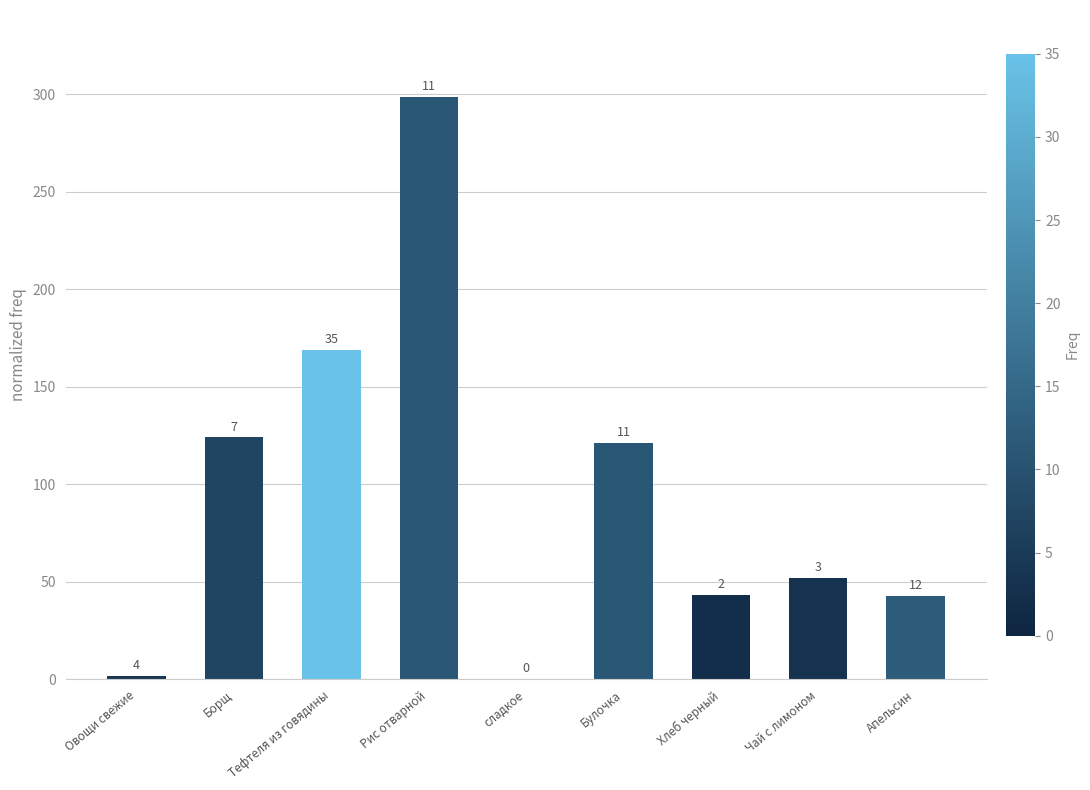

Is it true that the value at Булочка is 210.5?

False